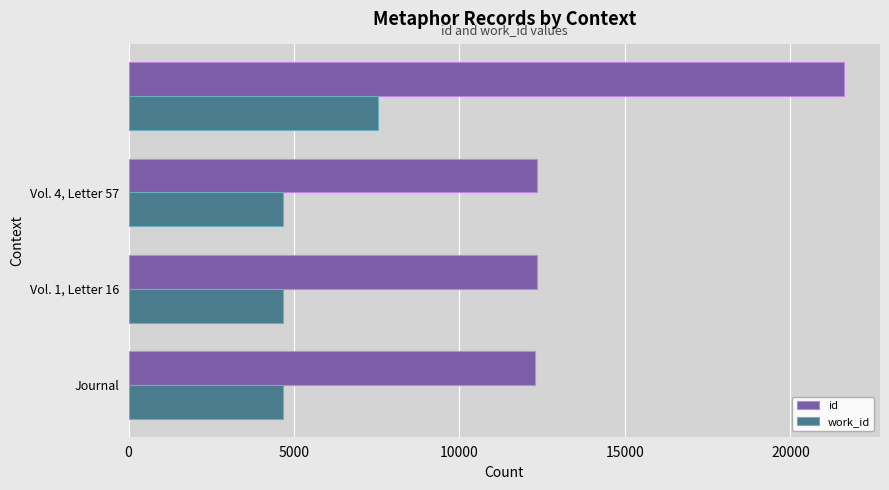

At how many categories does at least one series exceed 10613?

4